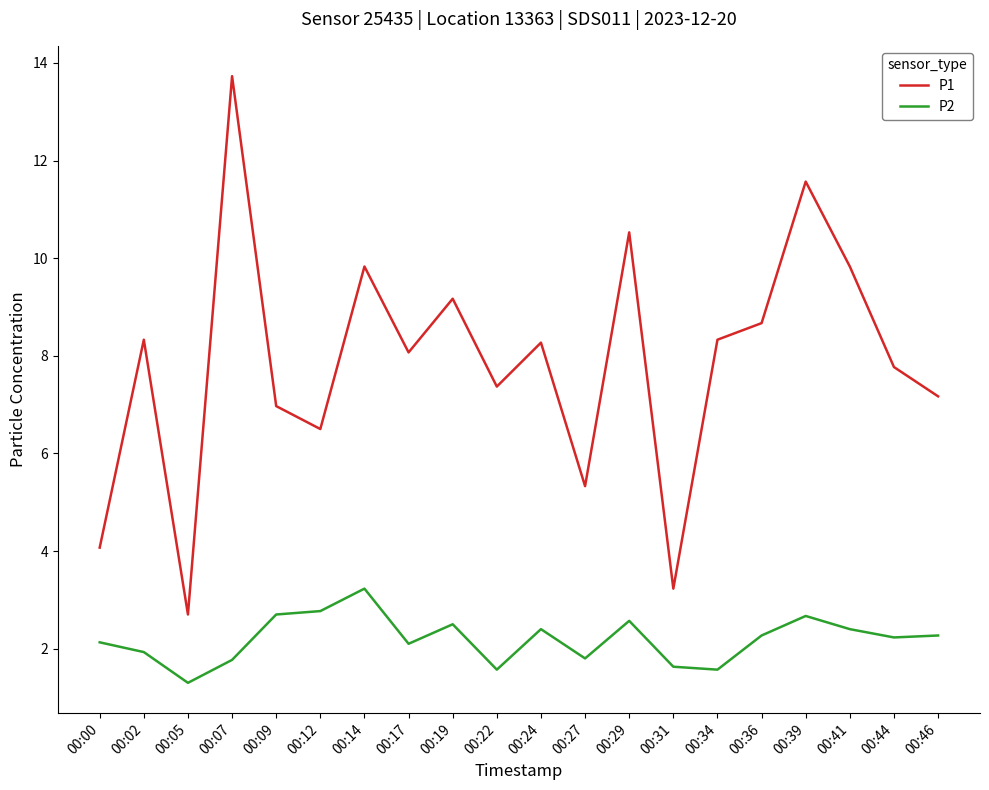

At which category does P1 reach its first local valley?

00:05